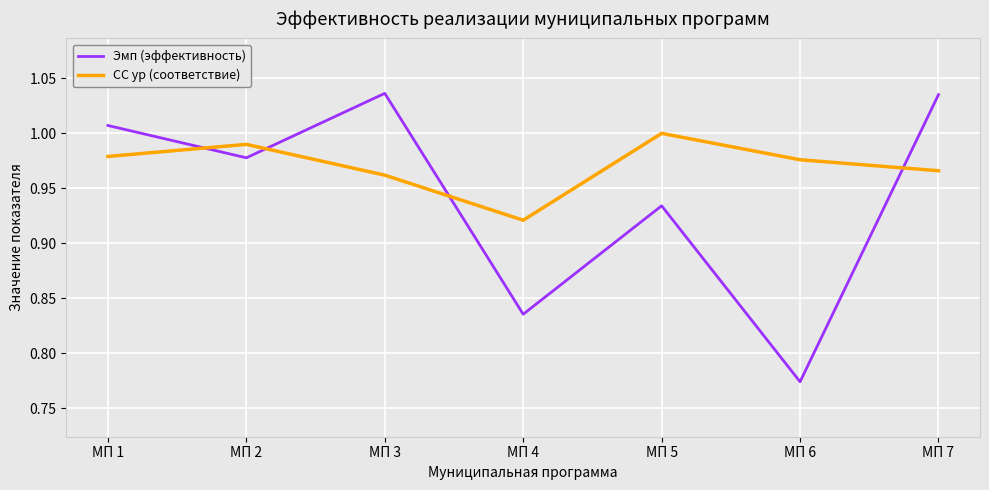

Does the chart have visible grid lines?

Yes